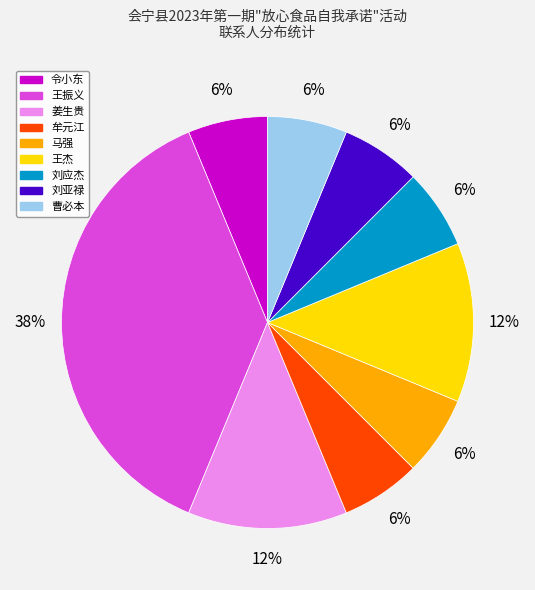

The 马强 slice represents 6% of the pie. True or false?

True